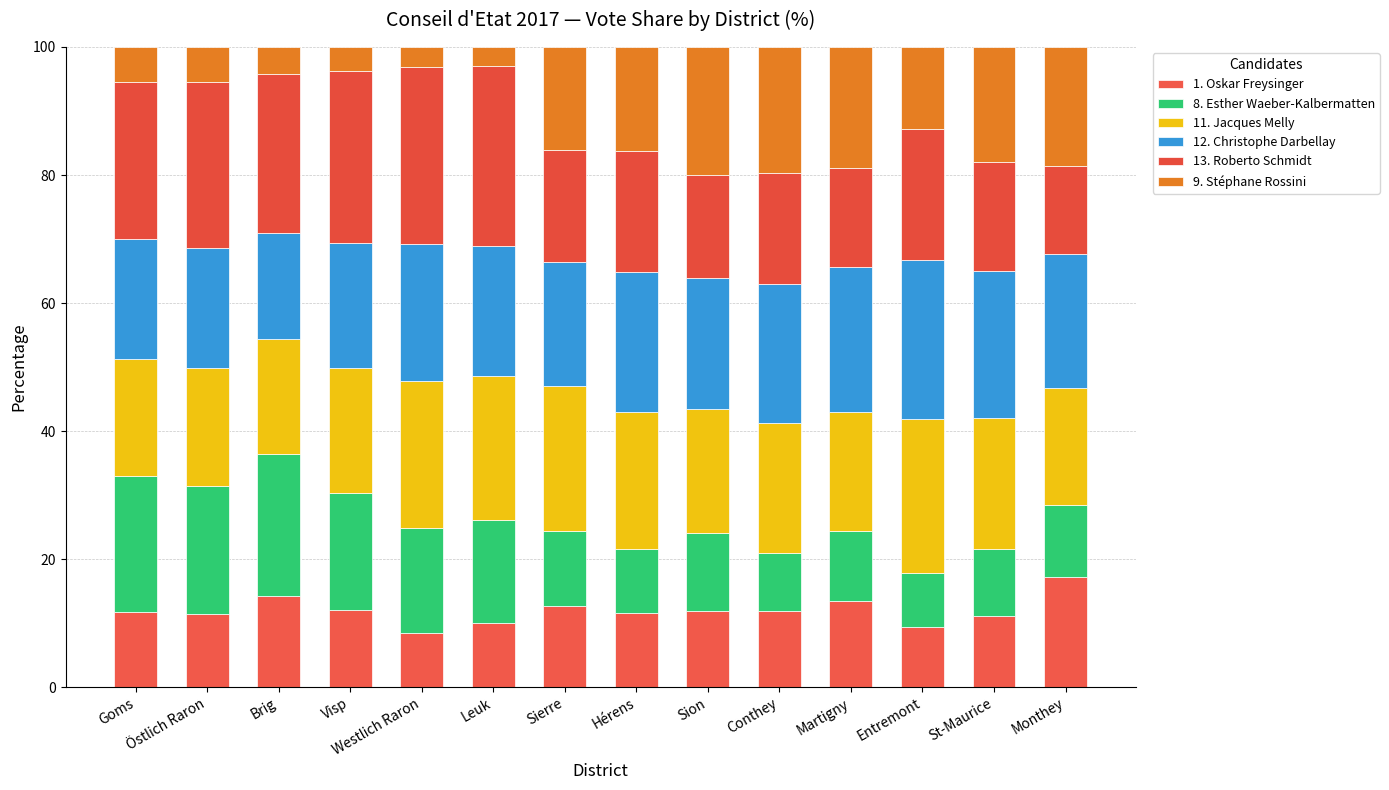

Does the chart contain any negative values?

No